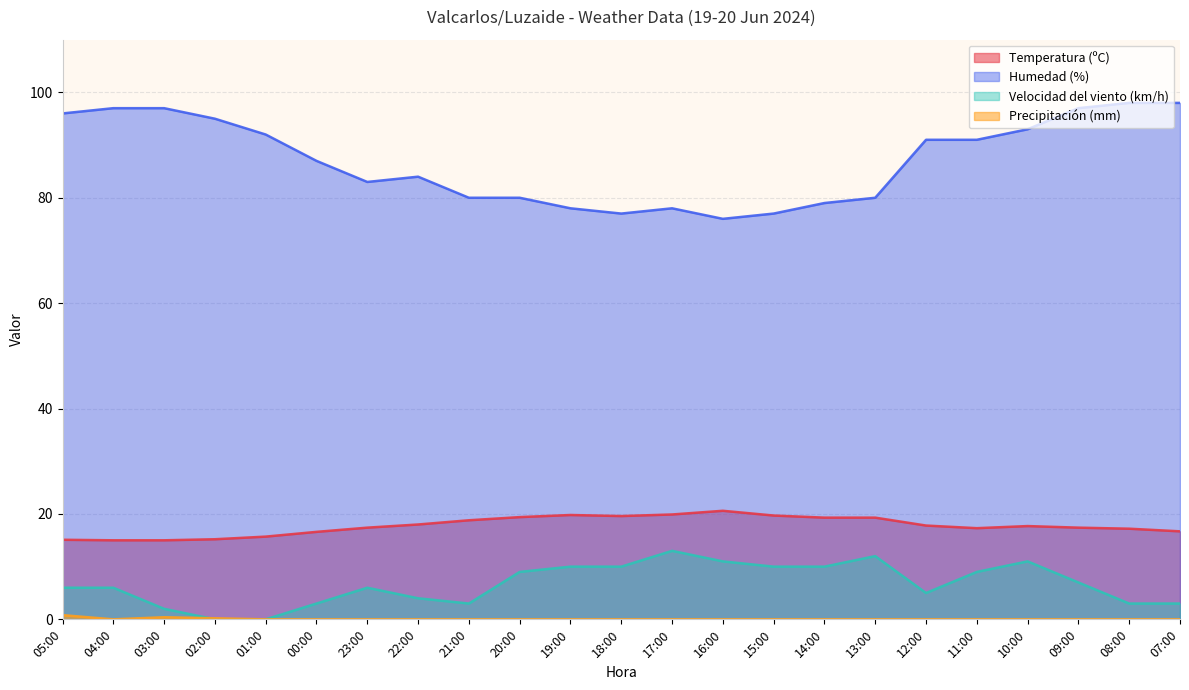

What is the sum of all Velocidad del viento (km/h) values?

153.0